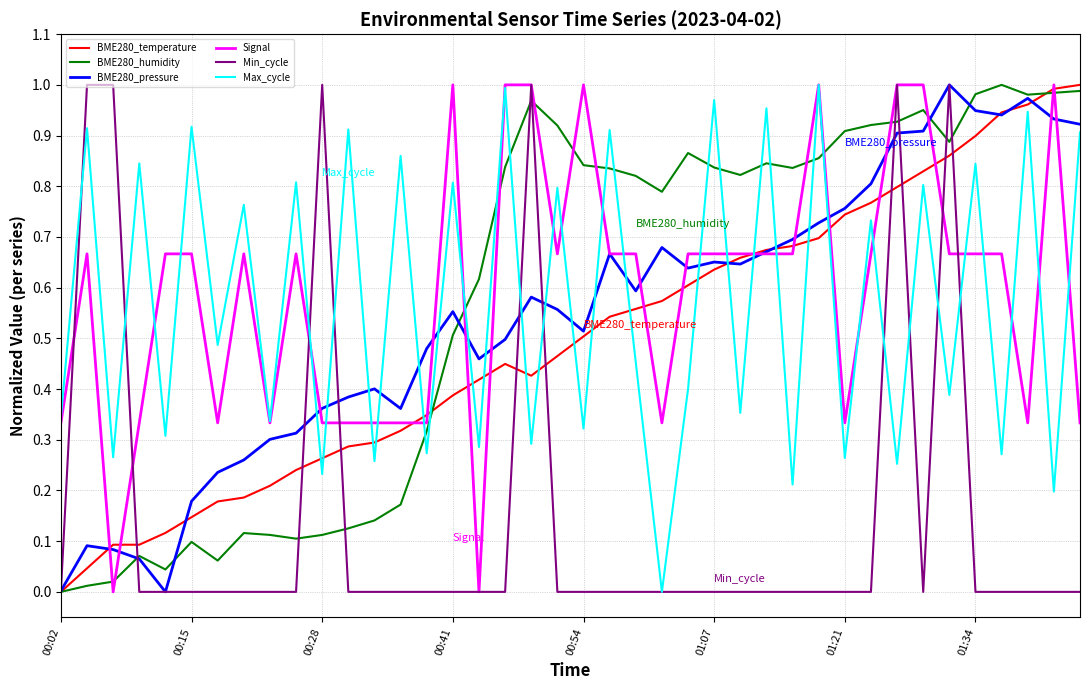

What is the value of the Signal point at the 39th from the left?

1.0